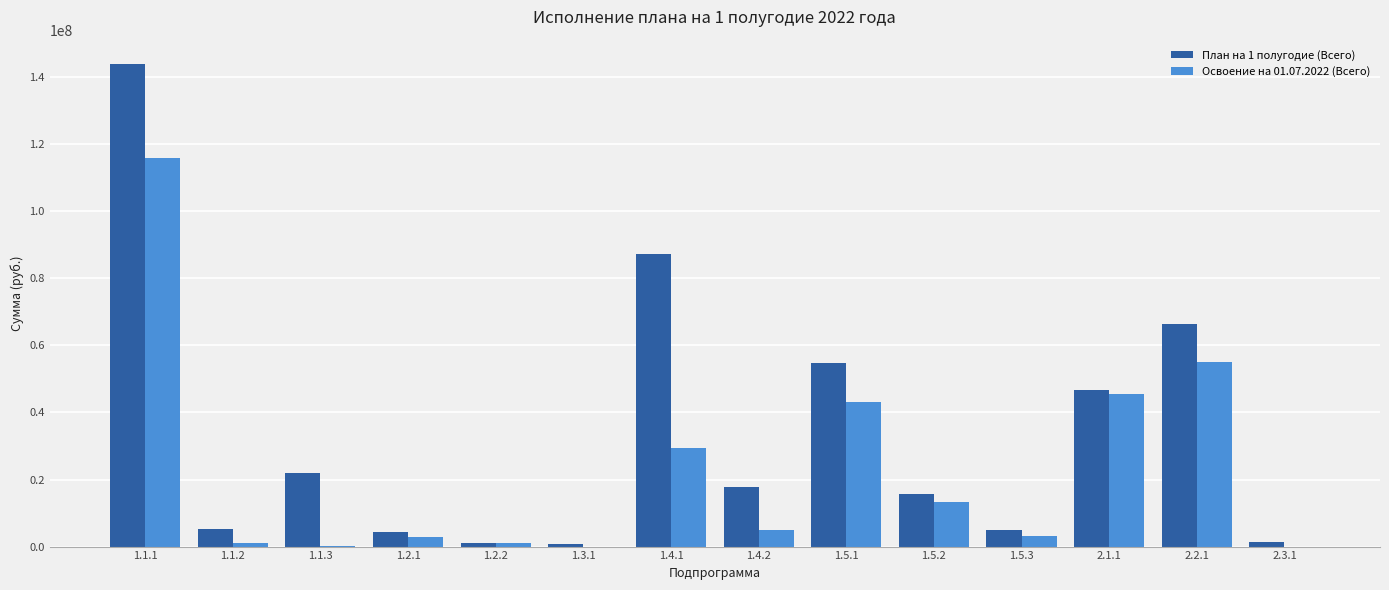

At which label does Освоение на 01.07.2022 (Всего) first exceed 4920303?

1.1.1